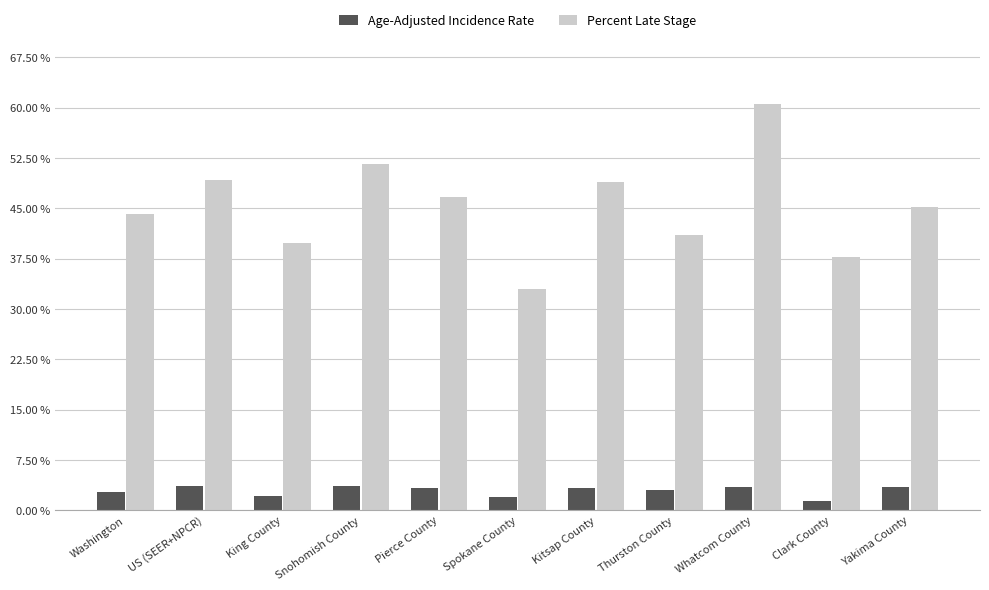

How many values in the Percent Late Stage series exceed 45?

6